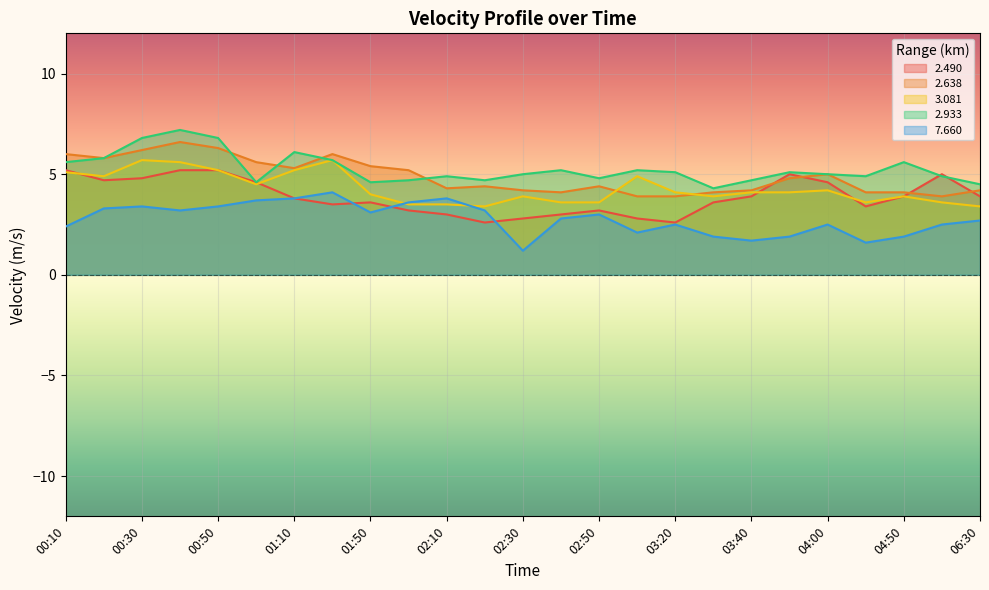

At which category does 2.638 reach its first local valley?

00:20